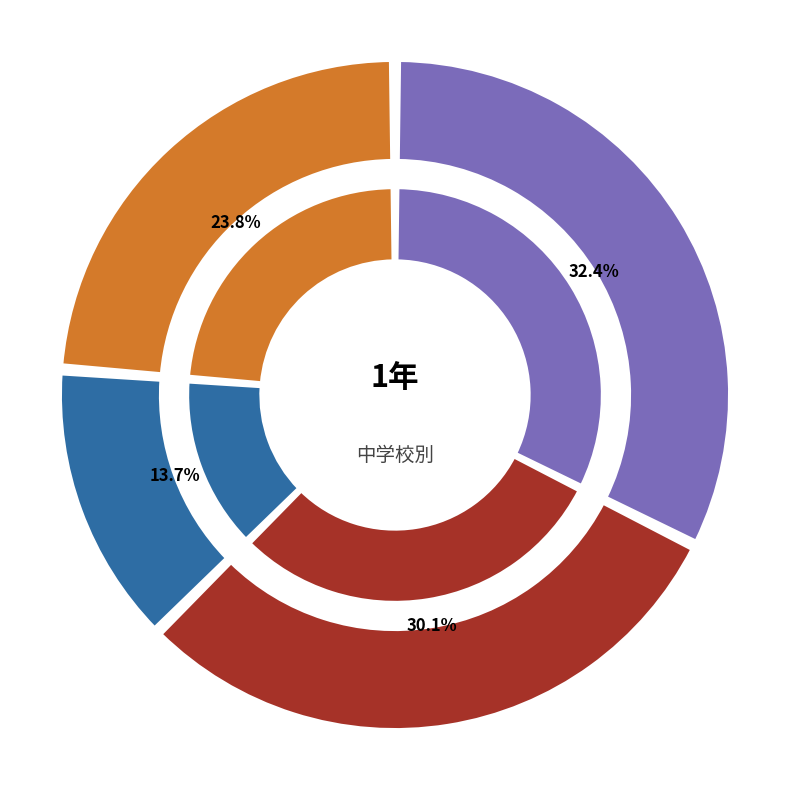

Is it true that 西中 is 22% of the pie?

False